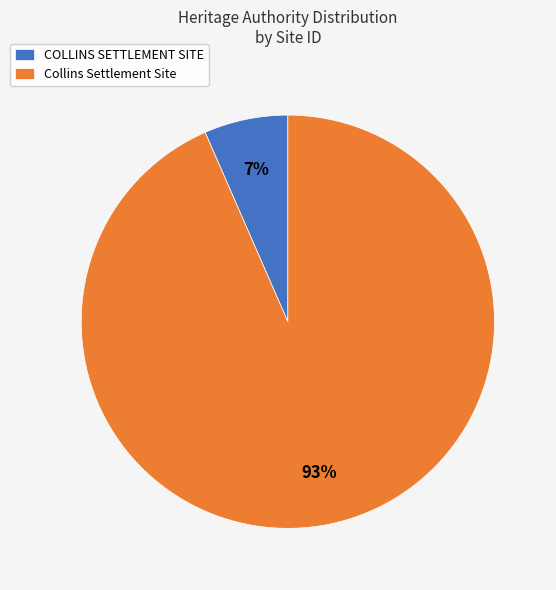

The Collins Settlement Site slice represents 93% of the pie. True or false?

True